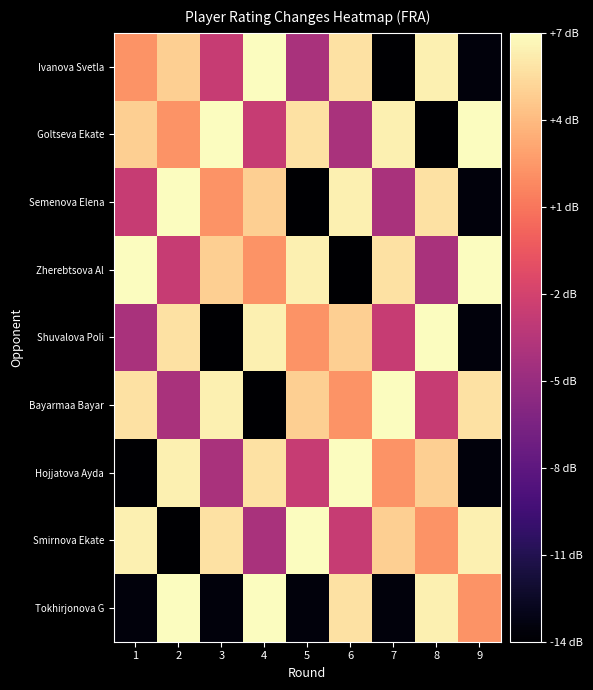

What is the spread (max minus min) of values at 3?

20.4